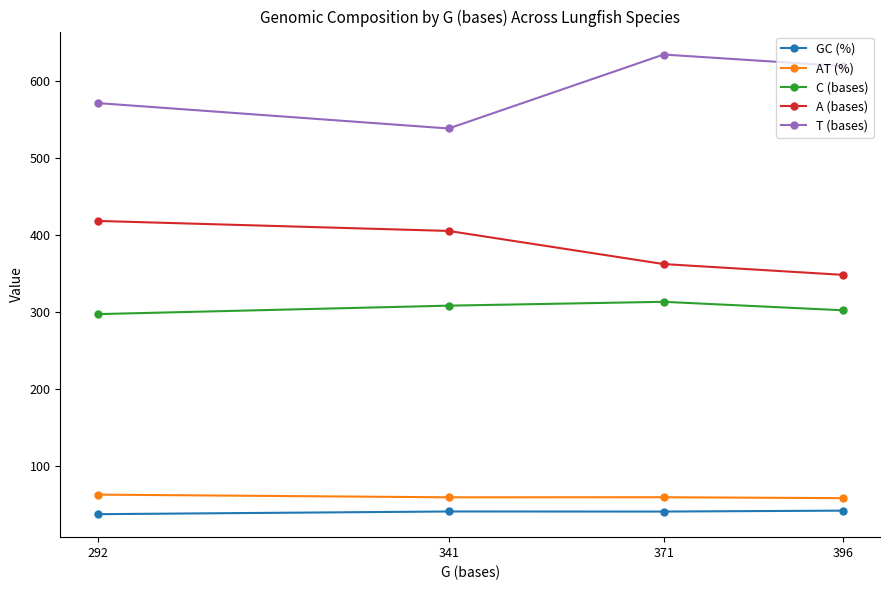

What are all the series names shown in the legend?

GC (%), AT (%), C (bases), A (bases), T (bases)